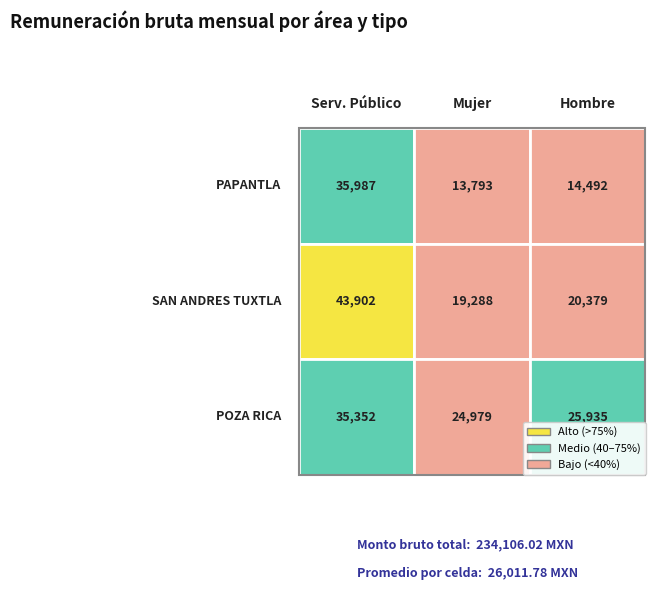

Is it true that POZA RICA equals 34977.7 at Mujer?

False